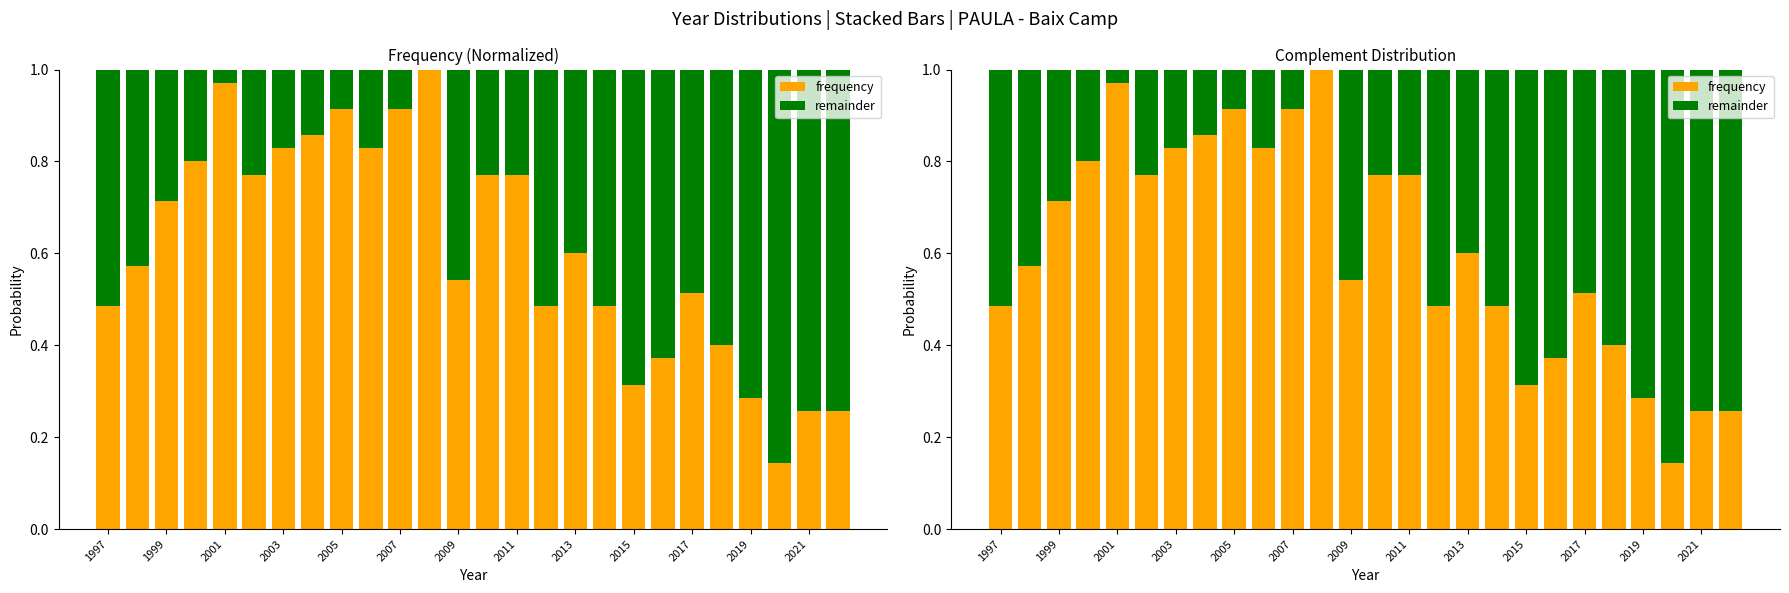

What is the label of the 26th bar from the right?

1997